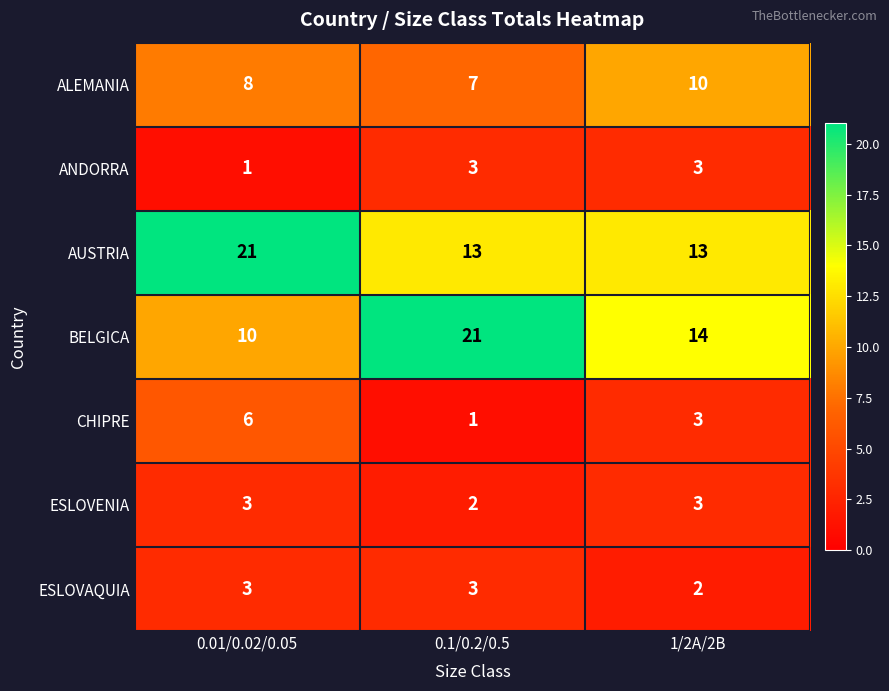

What is the average value of the ALEMANIA series?

8